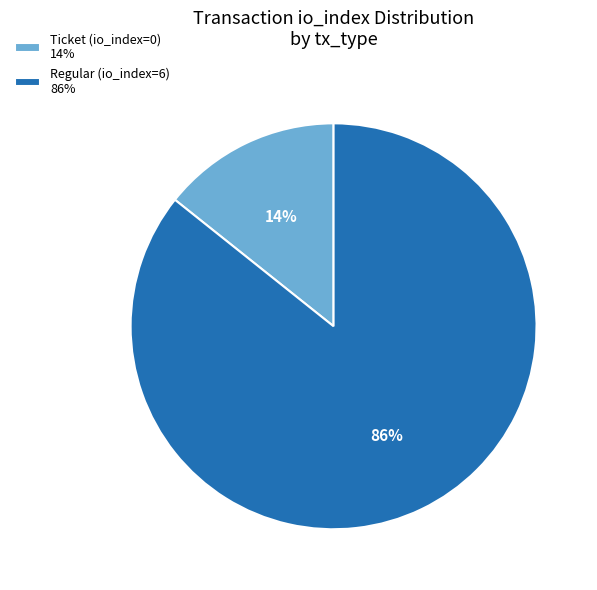

Which category has the smallest portion of the pie?

Ticket (io_index=0)